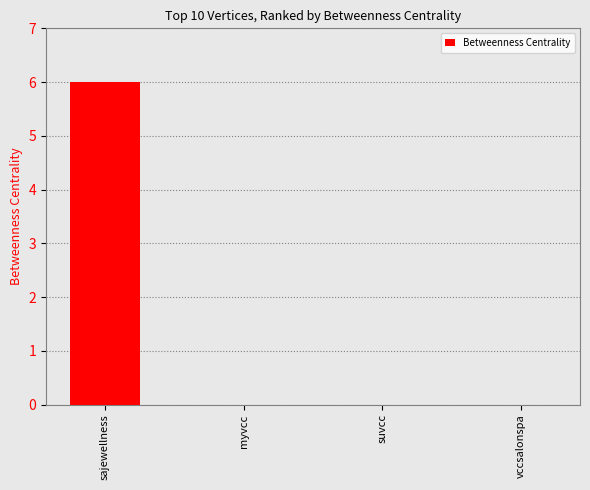

What is the sum of all values?

6